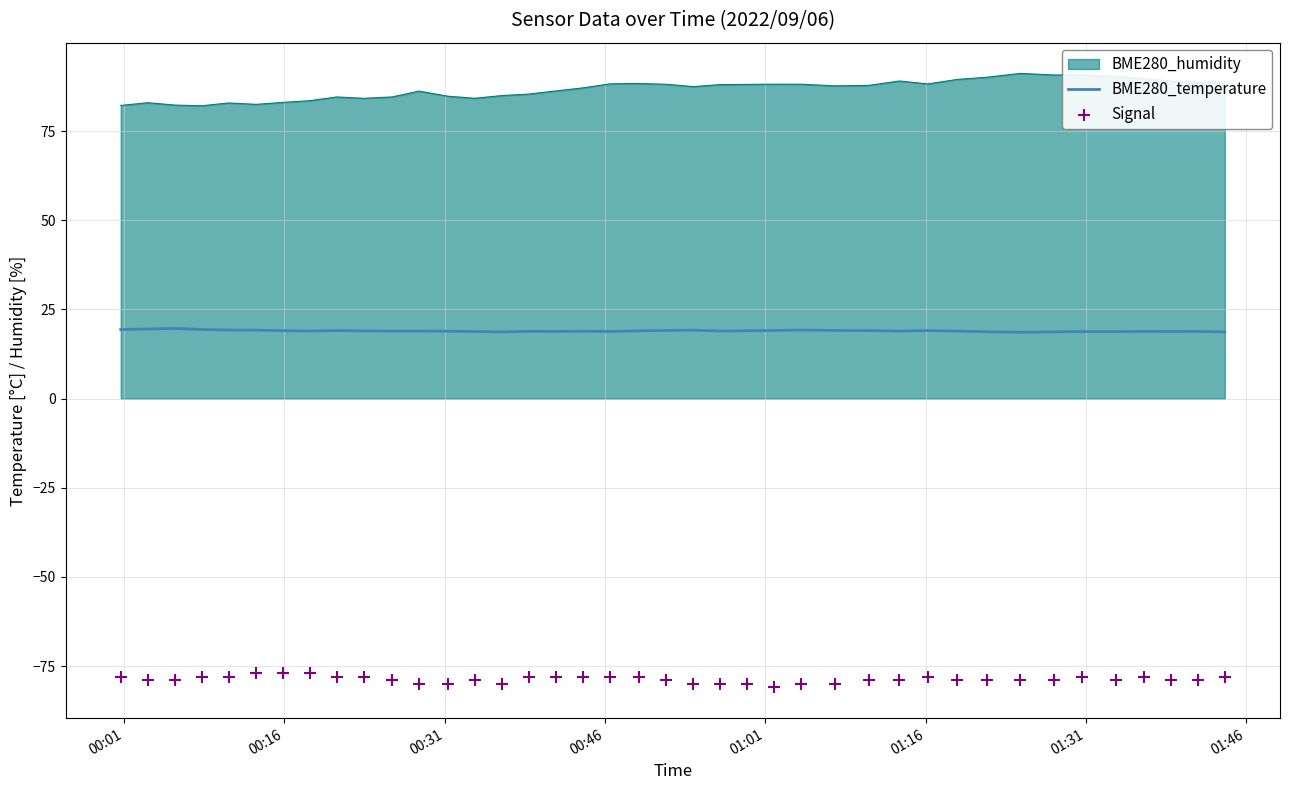

What is the minimum value for BME280_temperature?

18.6